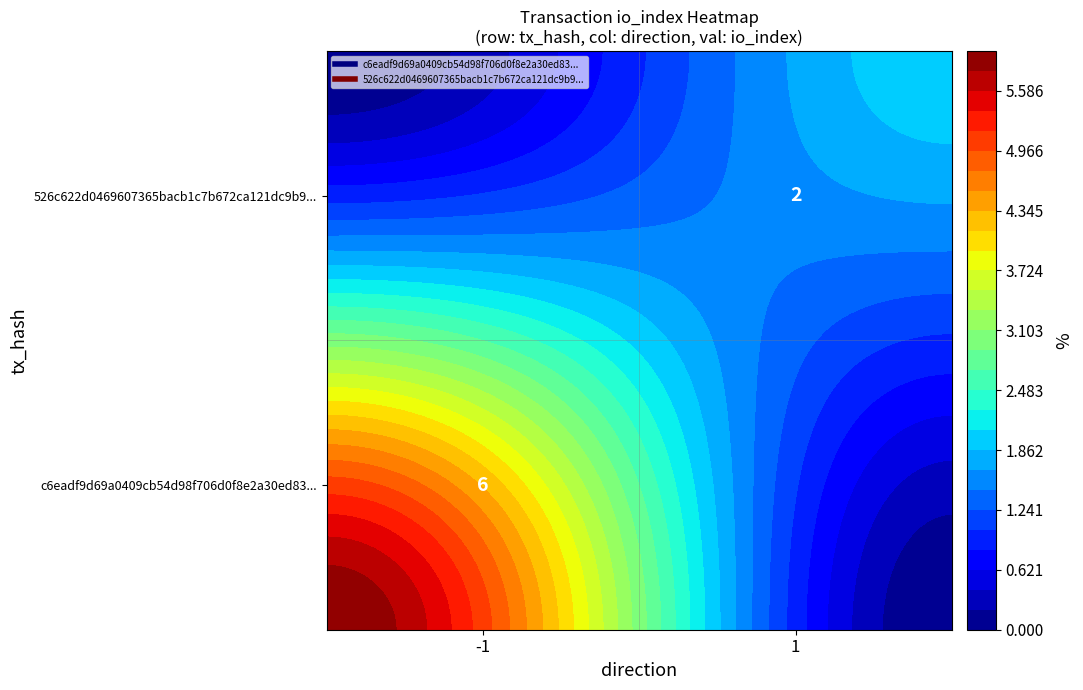

At direction, list the series in order from largest to smallest.

526c622d0469607365bacb1c7b672ca121dc9b9, c6eadf9d69a0409cb54d98f706d0f8e2a30ed83